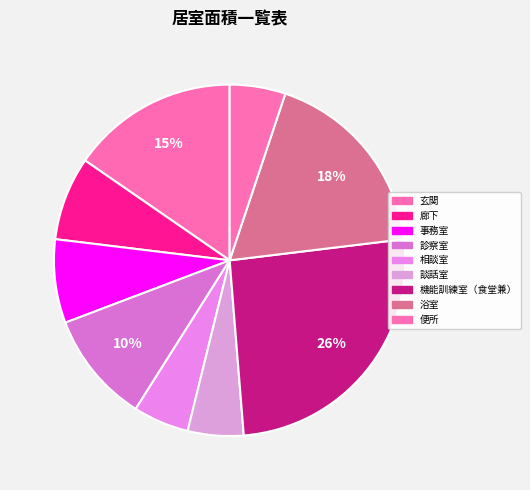

How many segments does this pie chart have?

9